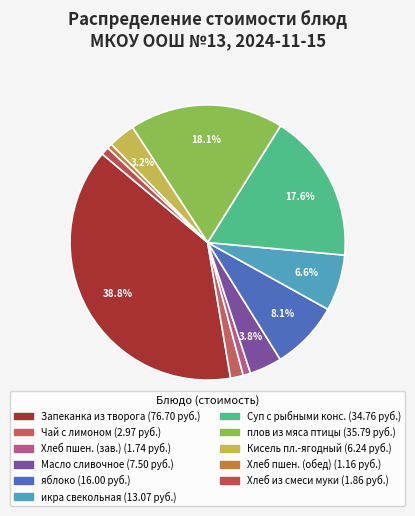

How many segments does this pie chart have?

11